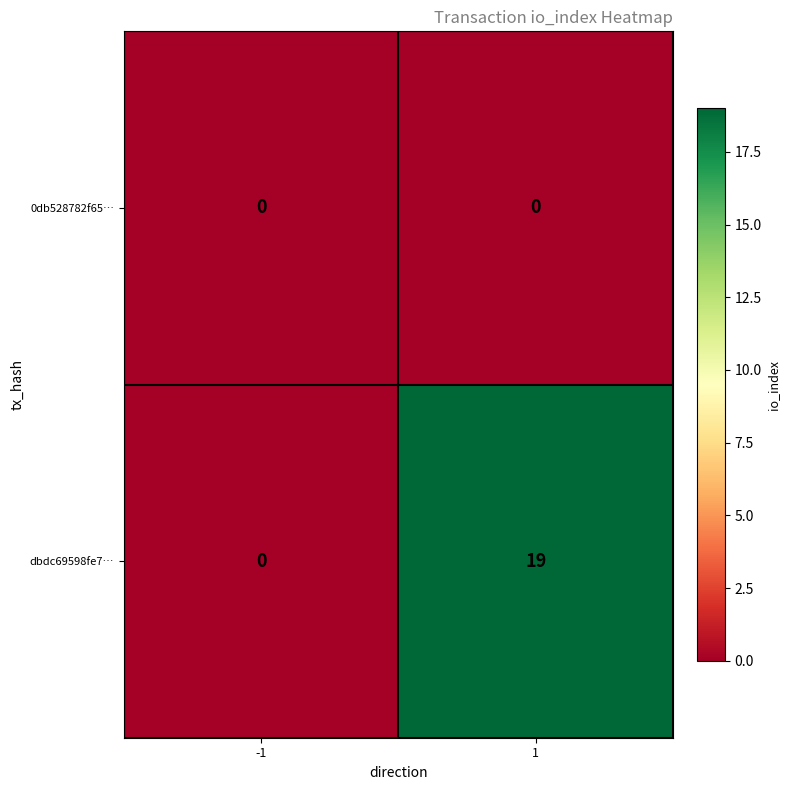

Reading right to left, transcribe all the data shown in this chart.

0db528782f65…: 0	0
dbdc69598fe7…: 19	0